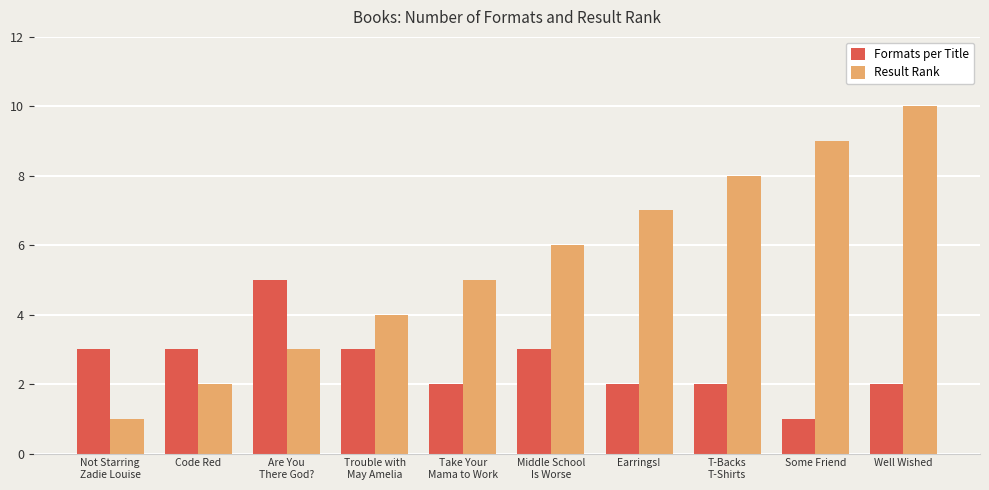

What is the sum of all Formats per Title values?

26